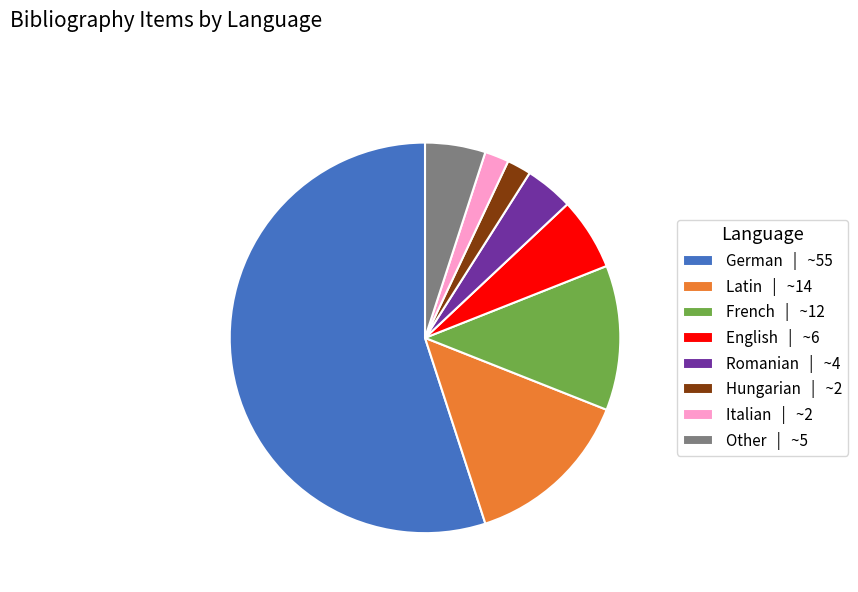

True or false: Italian | ~2 accounts for 2% of the total.

True